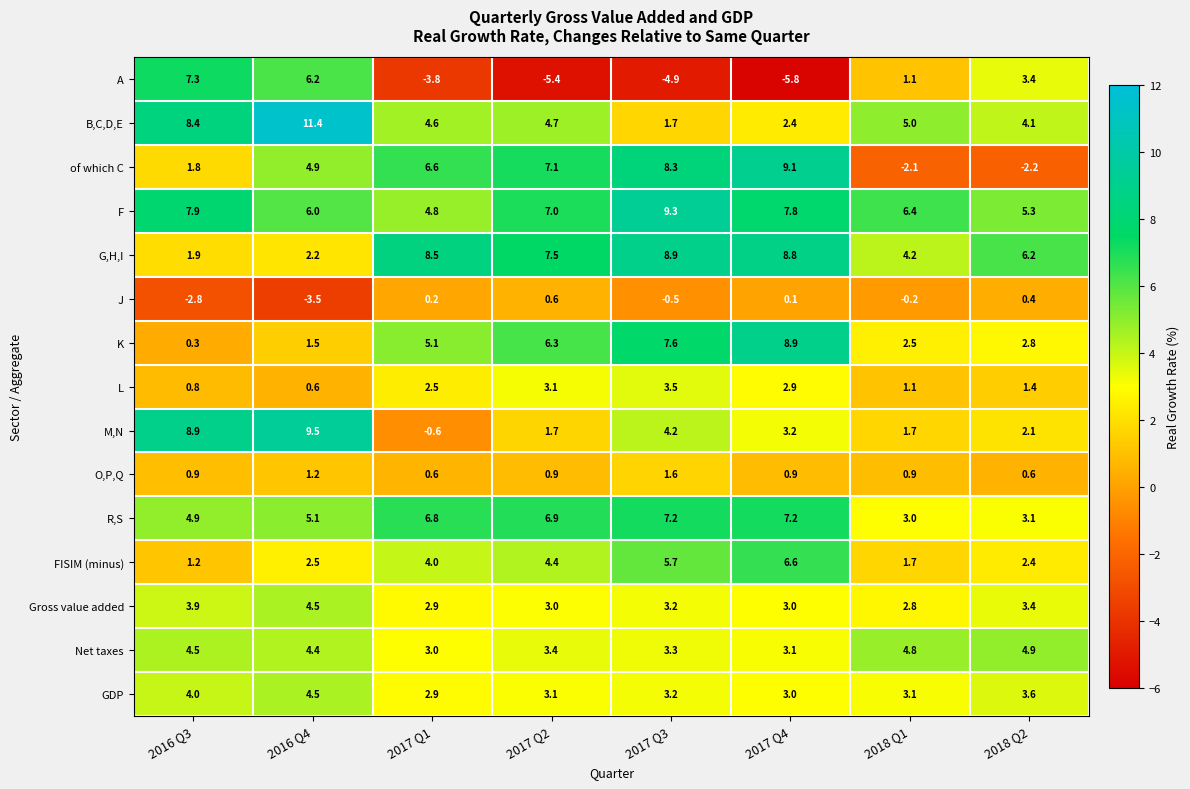

How many series are shown in this chart?

15